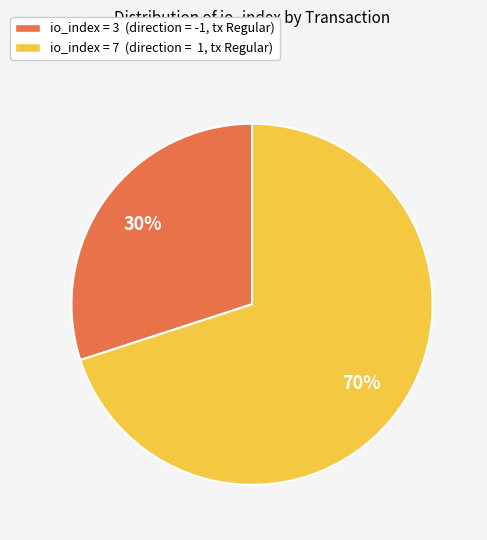

What is the smallest slice in the pie chart?

io_index = 3 (direction = -1, tx Regular)